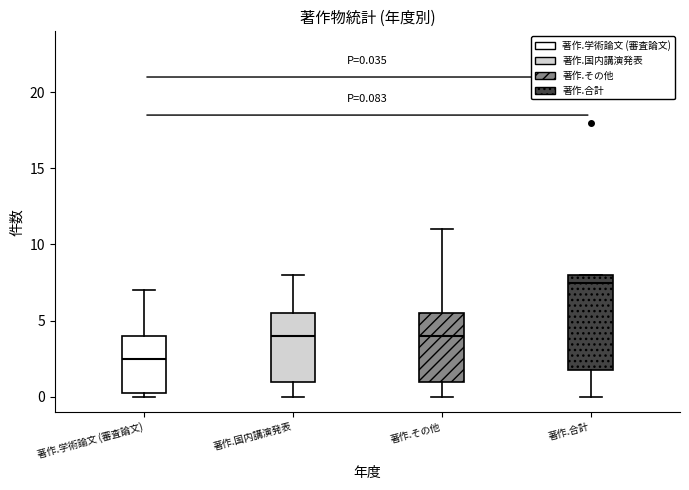

Which box's median line is the lowest?

著作.学術論文 (審査論文)